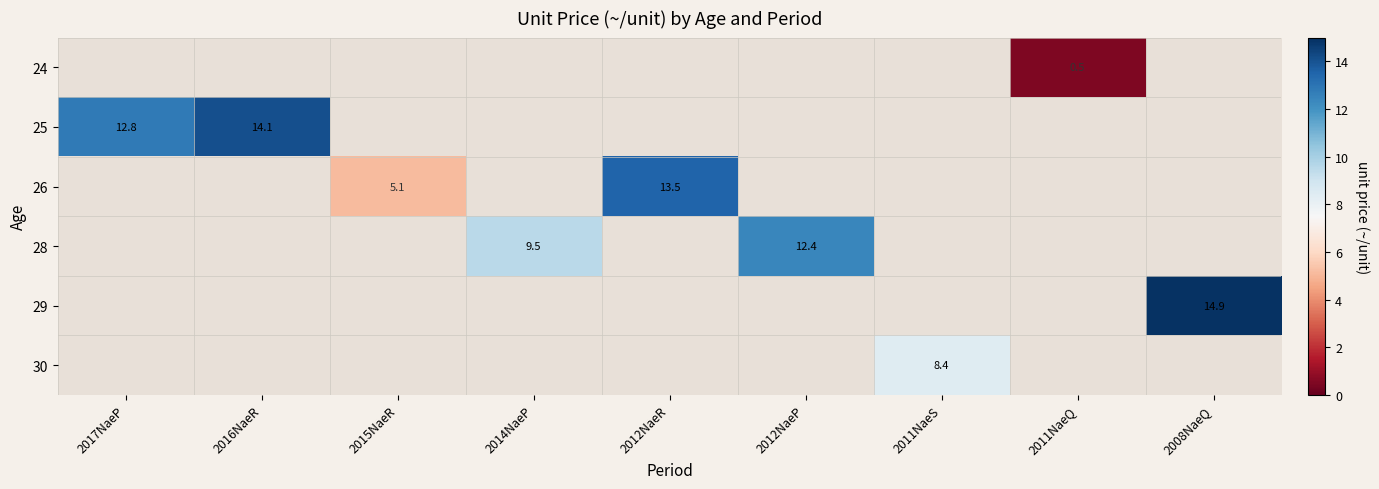

Is it true that 29 equals 5.2 at 2008NaeQ?

False